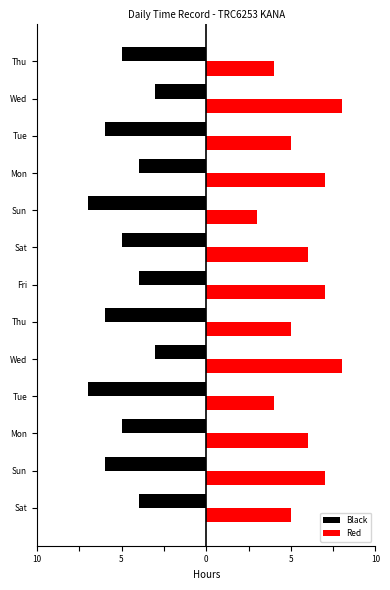

What are all the series names shown in the legend?

Black, Red